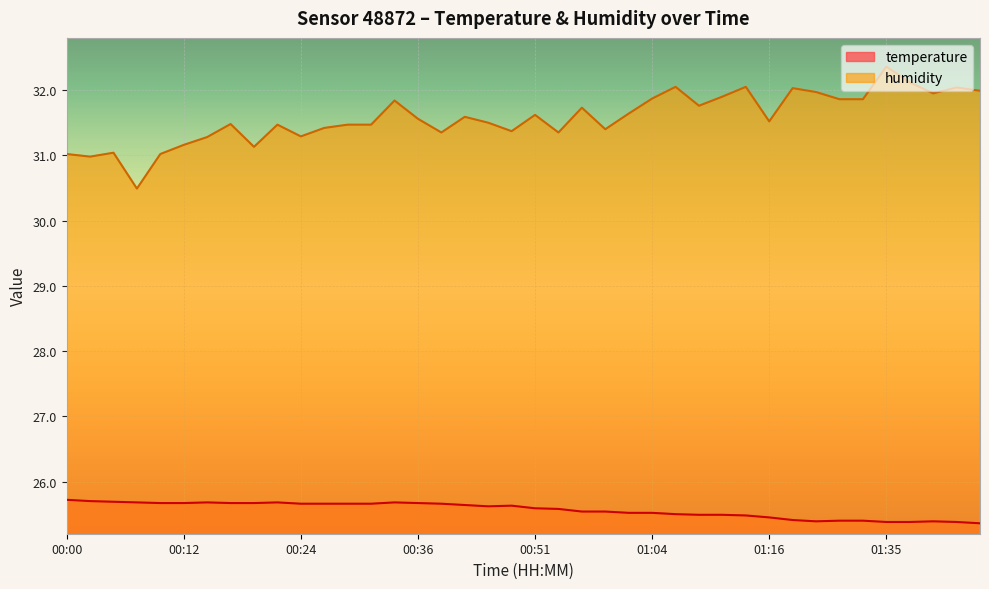

Reading right to left, list all the values displayed in this chart.

temperature: 01:45=25.4	01:42=25.4	01:40=25.4	01:37=25.4	01:35=25.4	01:33=25.4	01:30=25.4	01:28=25.4	01:25=25.4	01:16=25.4	01:14=25.5	01:11=25.5	01:09=25.5	01:06=25.5	01:04=25.5	01:01=25.5	00:59=25.5	00:56=25.5	00:54=25.6	00:51=25.6	00:46=25.6	00:44=25.6	00:41=25.6	00:39=25.7	00:36=25.7	00:34=25.7	00:32=25.7	00:29=25.7	00:27=25.7	00:24=25.7	00:22=25.7	00:19=25.7	00:17=25.7	00:15=25.7	00:12=25.7	00:10=25.7	00:07=25.7	00:05=25.7	00:02=25.7	00:00=25.7
humidity: 01:45=32.0	01:42=32.0	01:40=31.9	01:37=32.1	01:35=32.4	01:33=31.9	01:30=31.9	01:28=32.0	01:25=32.0	01:16=31.5	01:14=32.0	01:11=31.9	01:09=31.8	01:06=32.0	01:04=31.9	01:01=31.6	00:59=31.4	00:56=31.7	00:54=31.4	00:51=31.6	00:46=31.4	00:44=31.5	00:41=31.6	00:39=31.4	00:36=31.6	00:34=31.8	00:32=31.5	00:29=31.5	00:27=31.4	00:24=31.3	00:22=31.5	00:19=31.1	00:17=31.5	00:15=31.3	00:12=31.2	00:10=31.0	00:07=30.5	00:05=31.0	00:02=31.0	00:00=31.0